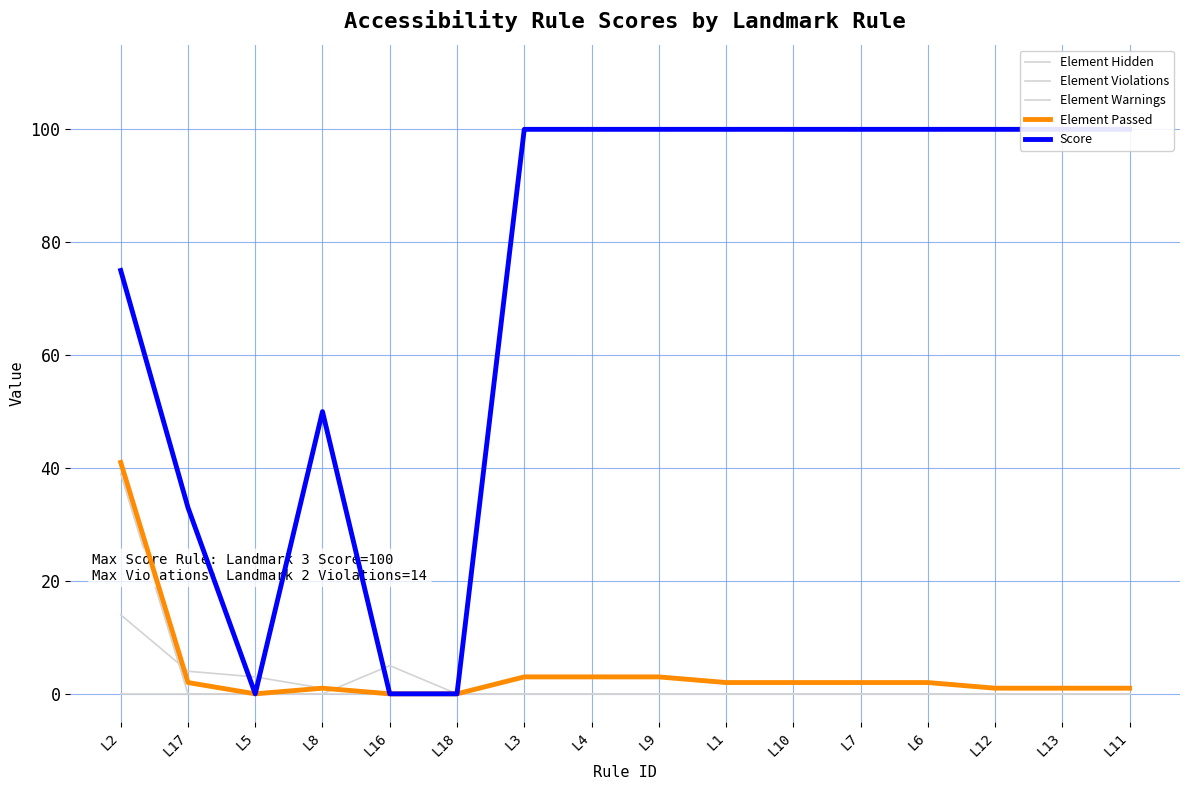

What position from the right is L12?

3